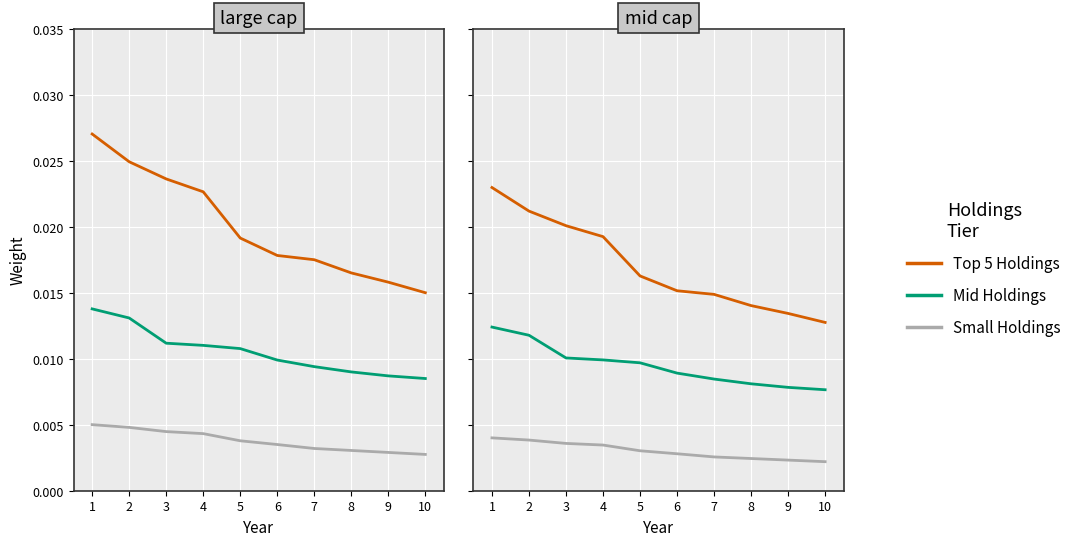

True or false: Top 5 Holdings and Small Holdings cross at least once.

False